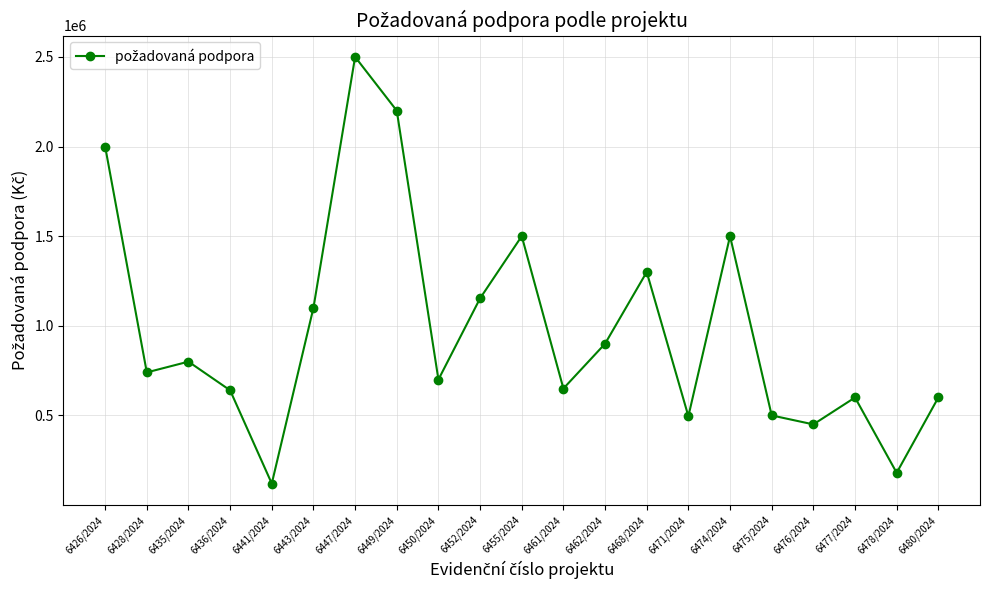

Approximately how many times larger is the value at 6426/2024 compared to 6480/2024?

3.3